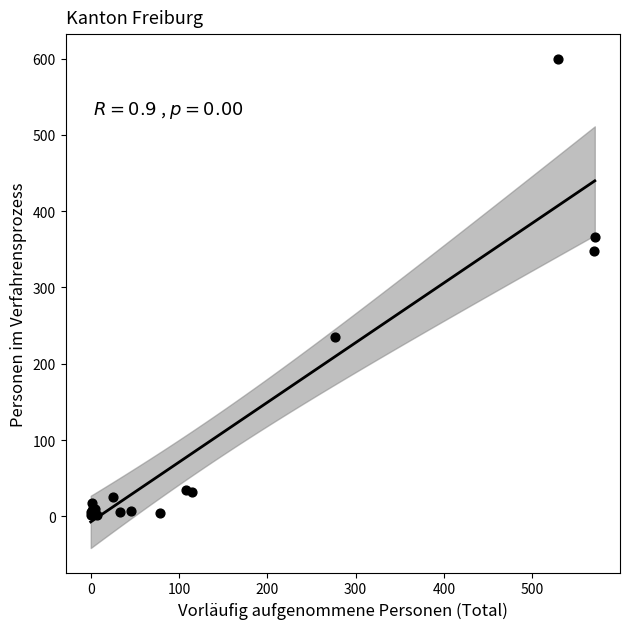

What Y value in the scatter plot is closest to 301?

348